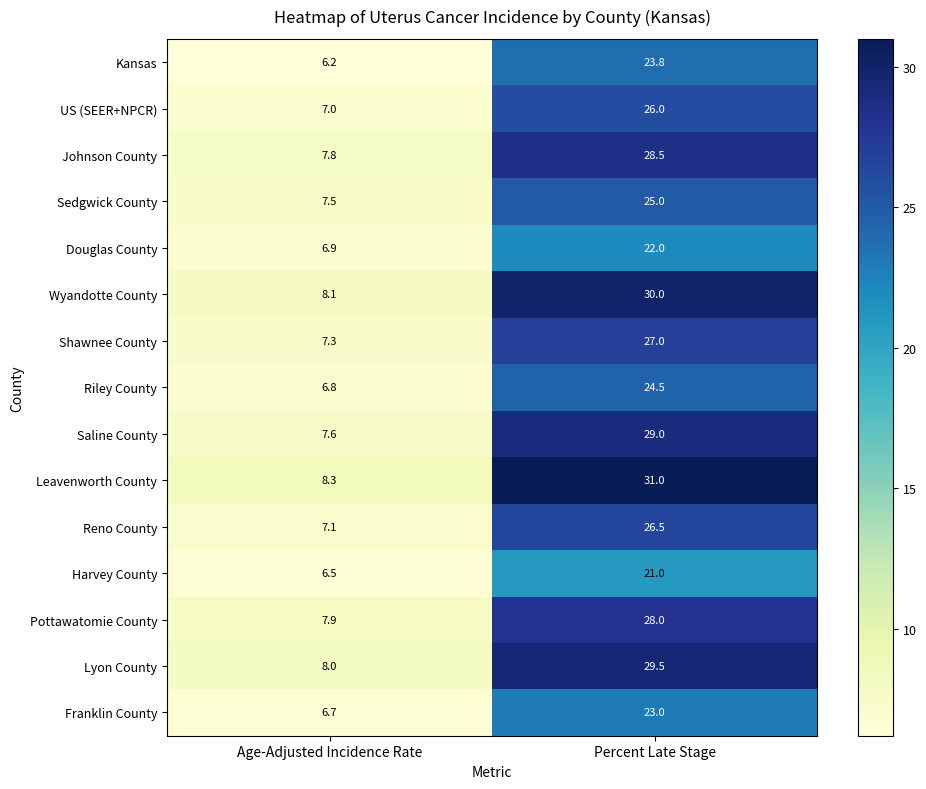

Reading left to right, what are all the values shown in this chart?

Kansas: Age-Adjusted Incidence Rate=6.2	Percent Late Stage=23.8
US (SEER+NPCR): Age-Adjusted Incidence Rate=7.0	Percent Late Stage=26.0
Johnson County: Age-Adjusted Incidence Rate=7.8	Percent Late Stage=28.5
Sedgwick County: Age-Adjusted Incidence Rate=7.5	Percent Late Stage=25.0
Douglas County: Age-Adjusted Incidence Rate=6.9	Percent Late Stage=22.0
Wyandotte County: Age-Adjusted Incidence Rate=8.1	Percent Late Stage=30.0
Shawnee County: Age-Adjusted Incidence Rate=7.3	Percent Late Stage=27.0
Riley County: Age-Adjusted Incidence Rate=6.8	Percent Late Stage=24.5
Saline County: Age-Adjusted Incidence Rate=7.6	Percent Late Stage=29.0
Leavenworth County: Age-Adjusted Incidence Rate=8.3	Percent Late Stage=31.0
Reno County: Age-Adjusted Incidence Rate=7.1	Percent Late Stage=26.5
Harvey County: Age-Adjusted Incidence Rate=6.5	Percent Late Stage=21.0
Pottawatomie County: Age-Adjusted Incidence Rate=7.9	Percent Late Stage=28.0
Lyon County: Age-Adjusted Incidence Rate=8.0	Percent Late Stage=29.5
Franklin County: Age-Adjusted Incidence Rate=6.7	Percent Late Stage=23.0